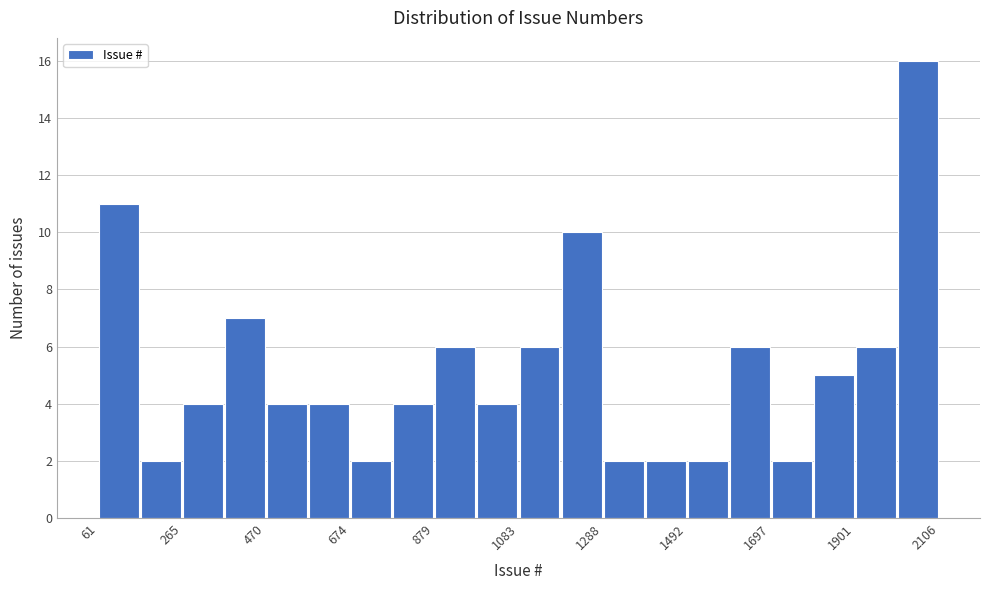

Read against the x-axis, roughly where is the centre of the tallest bar?

2050